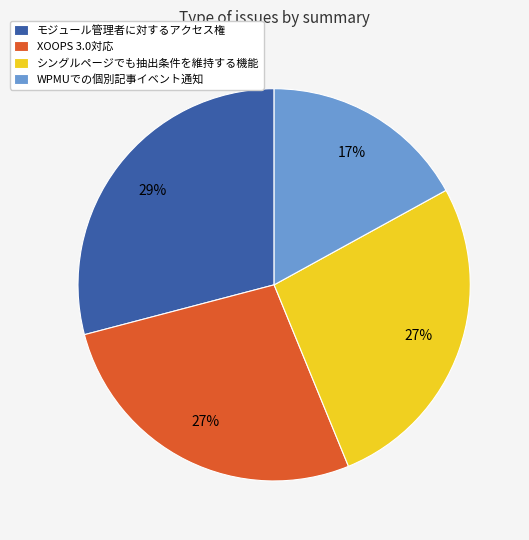

Which has a higher value, WPMUでの個別記事イベント通知 or XOOPS 3.0対応?

XOOPS 3.0対応